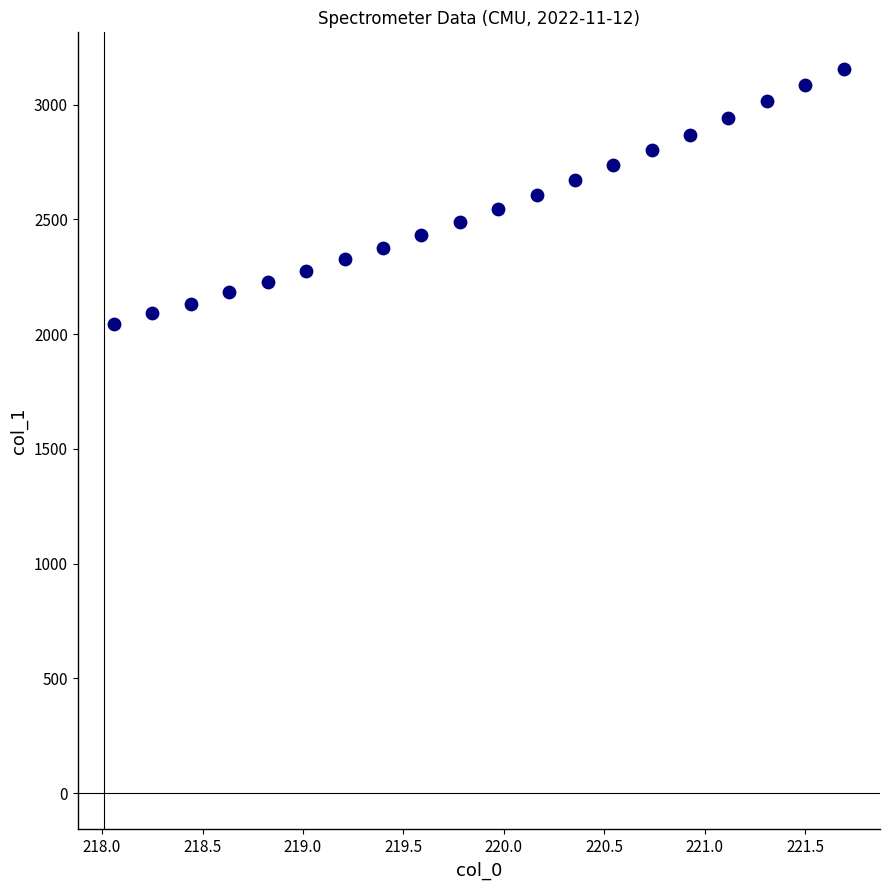

What is the range of X values (max minus min)?

3.6